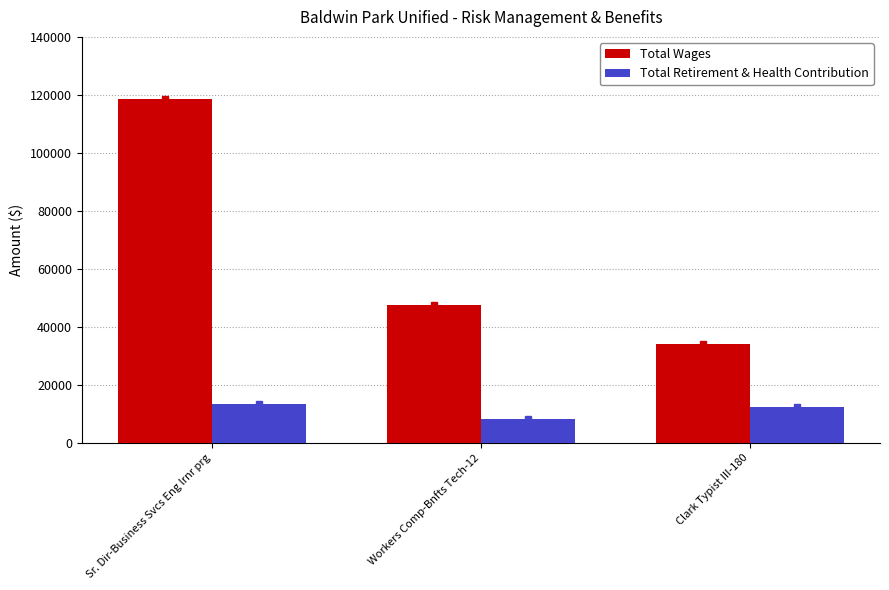

What is the difference between the maximum and minimum values in the Total Wages series?

84462